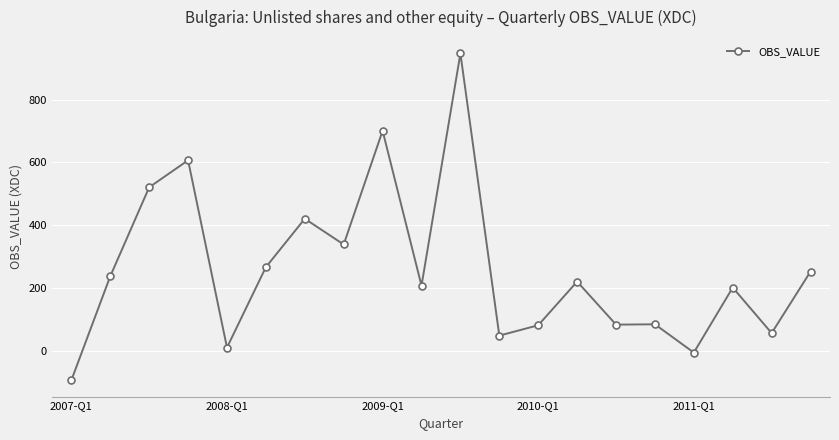

What is the minimum value shown in the chart?

-93